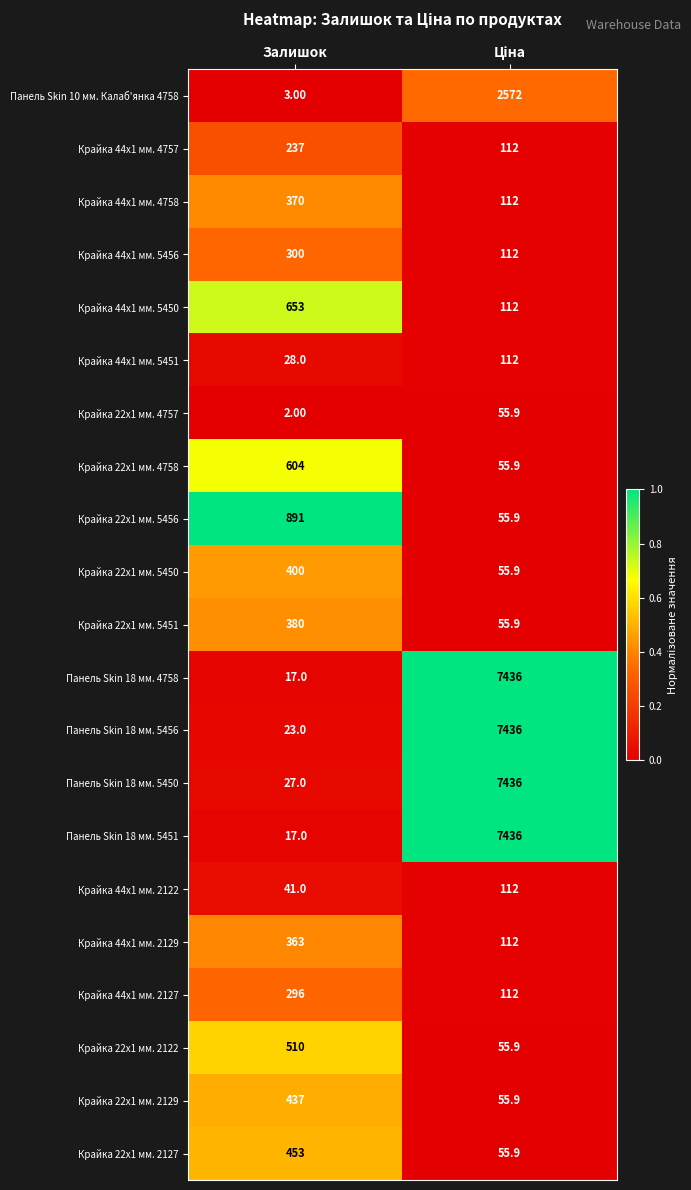

What is the total value across all series at Залишок?

6052.0